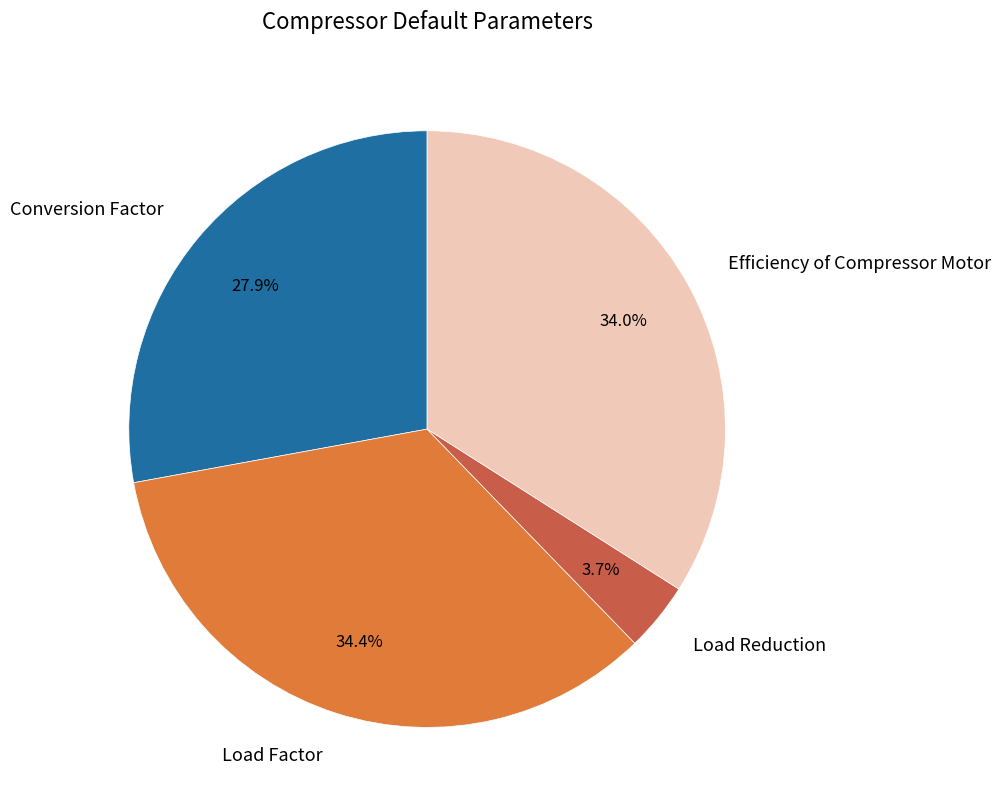

How many slices are in this pie chart?

4